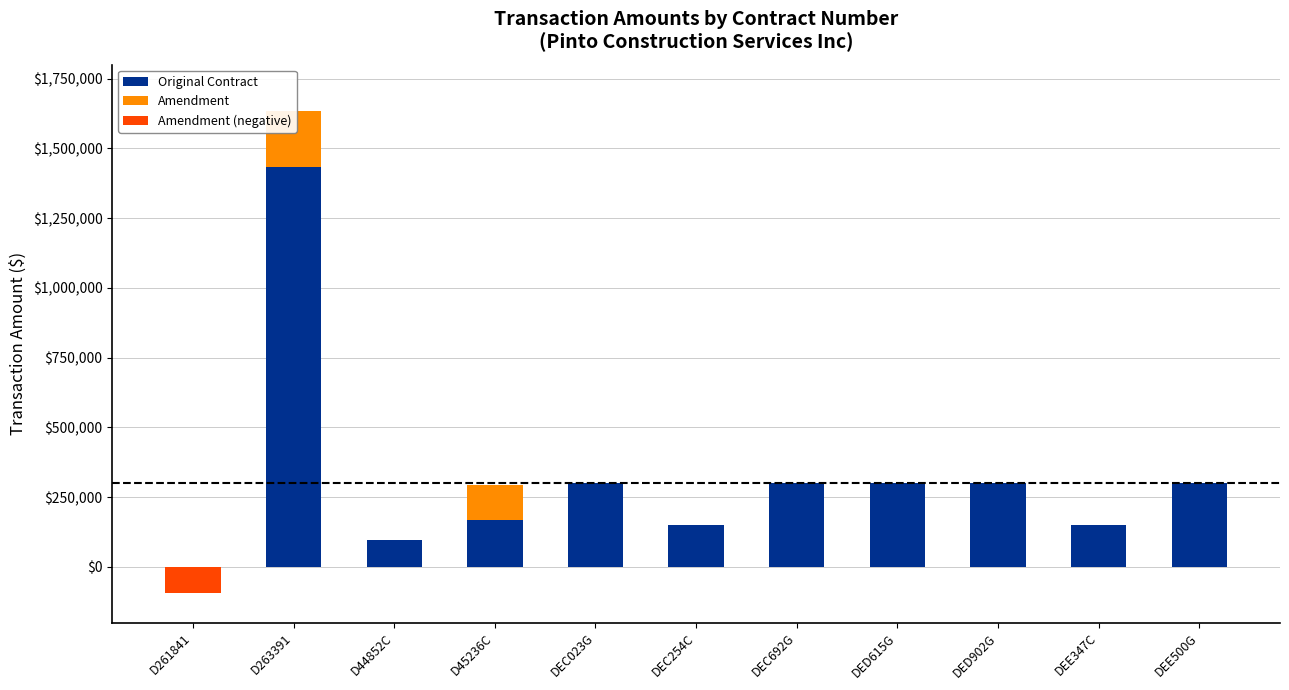

What is the label of the 9th bar from the left?

DED902G